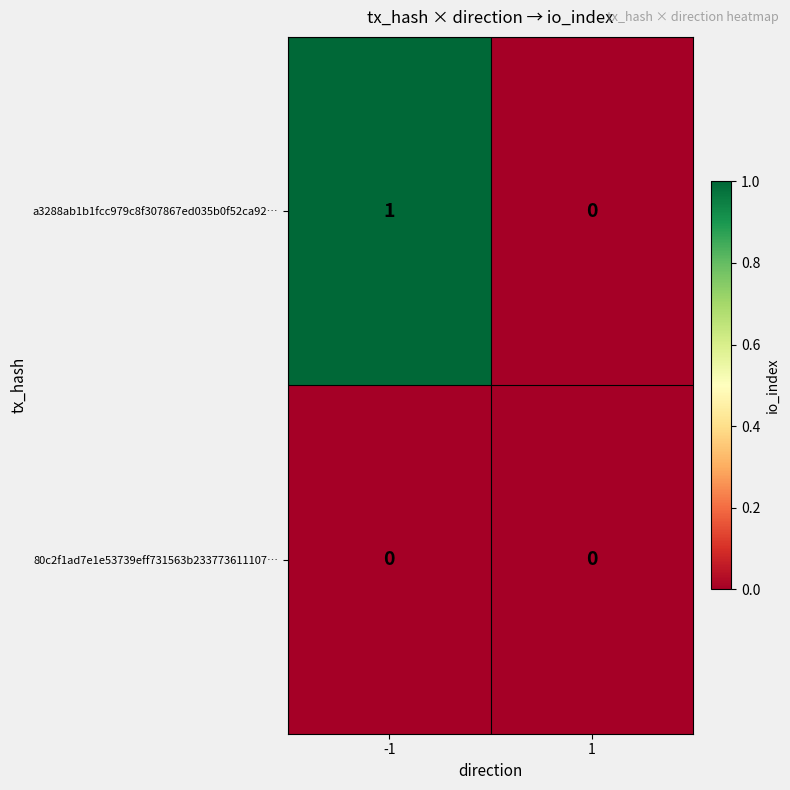

What is the greatest value displayed?

1